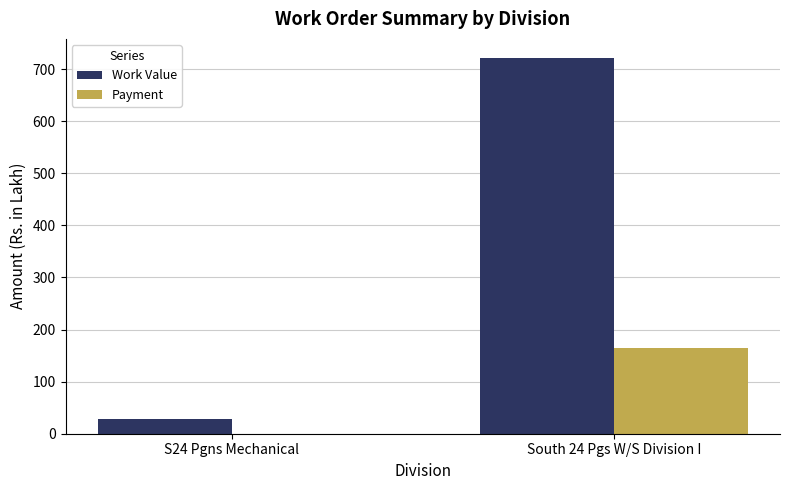

Reading right to left, transcribe all the data shown in this chart.

Work Value: South 24 Pgs W/S Division I=721.9	S24 Pgns Mechanical=29.0
Payment: South 24 Pgs W/S Division I=163.8	S24 Pgns Mechanical=0.0